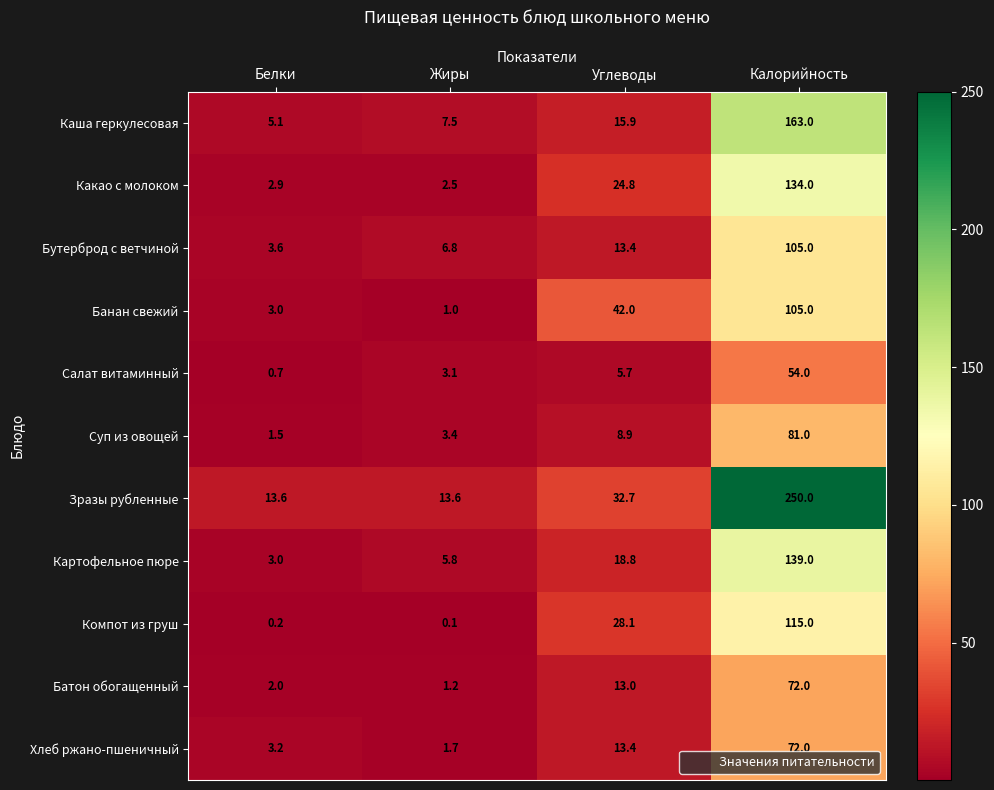

The Суп из овощей series shows 109.9 at Калорийность. True or false?

False